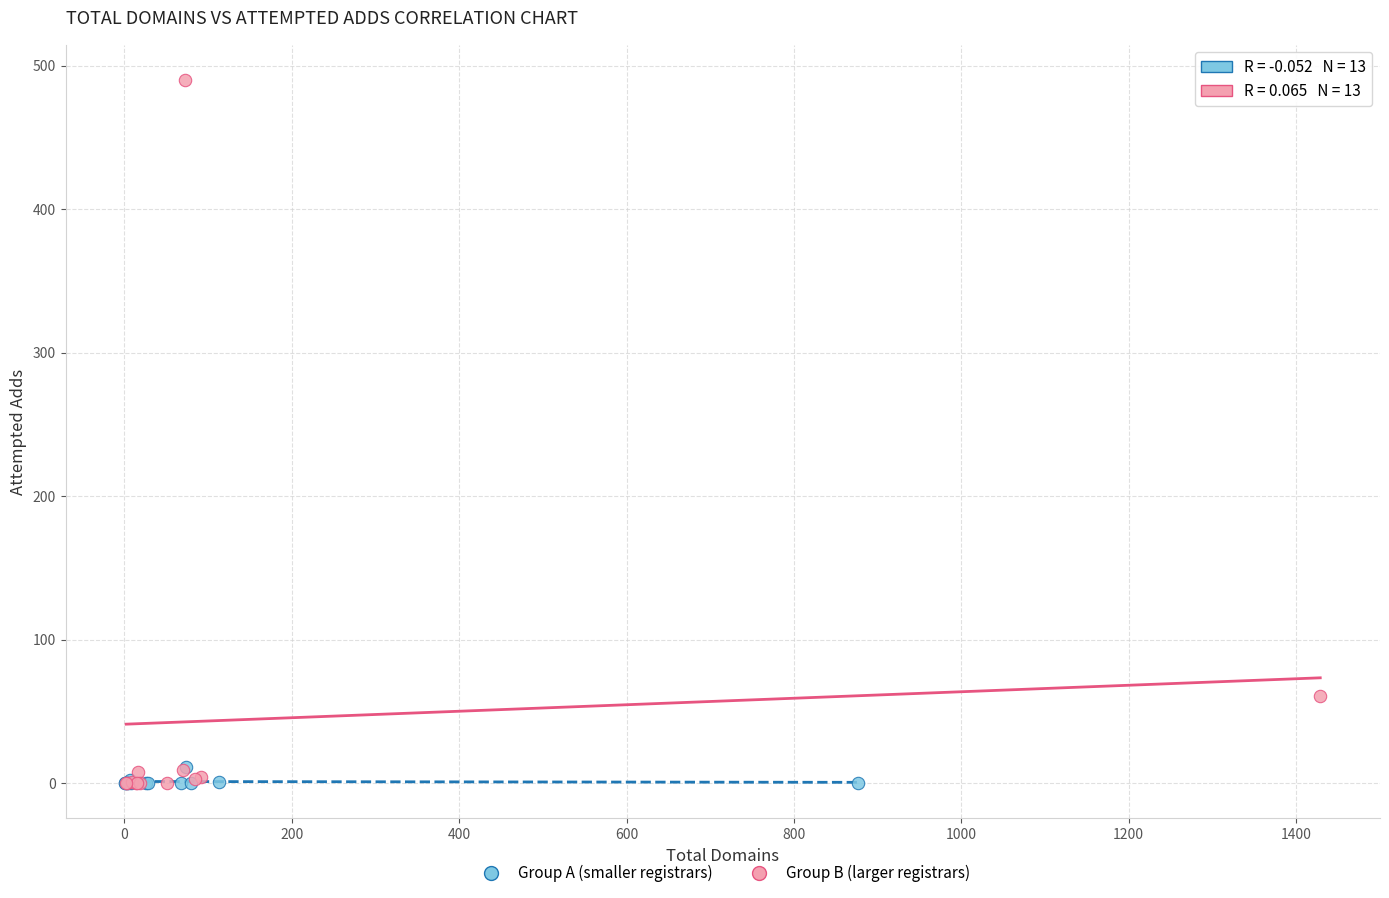

What are all the series names shown in the legend?

Group A (smaller registrars), Group B (larger registrars)